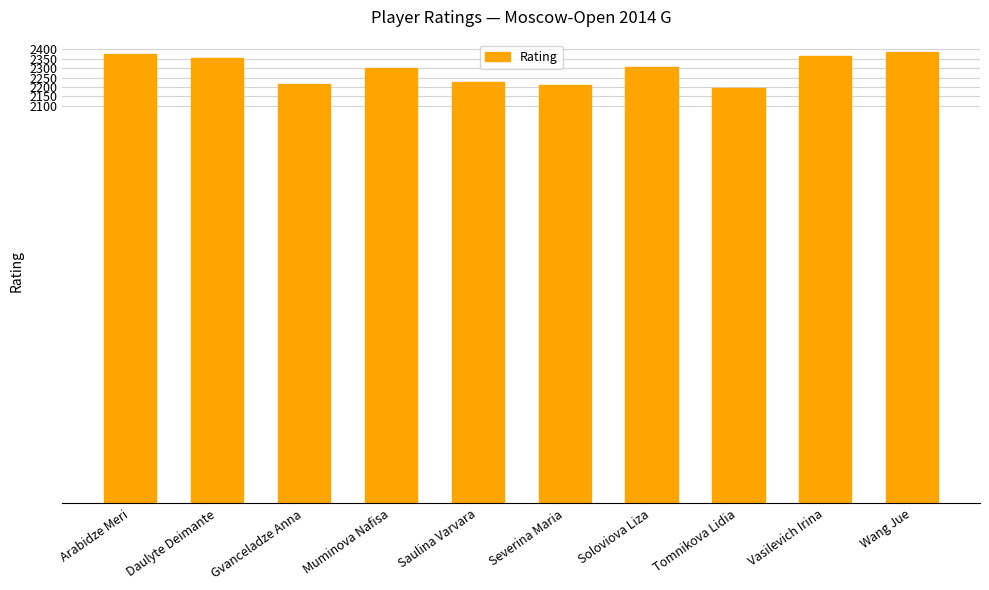

Read the value at Vasilevich Irina, to the nearest 50.

2350